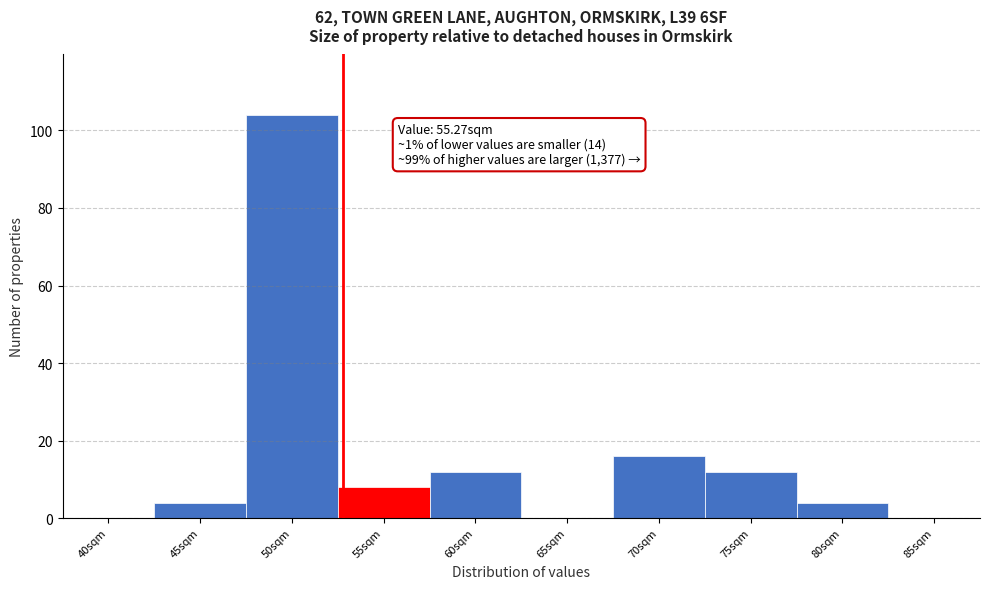

Reading right to left, what are all the values shown in this chart?

85sqm=0	80sqm=4	75sqm=12	70sqm=16	65sqm=0	60sqm=12	55sqm=8	50sqm=104	45sqm=4	40sqm=0